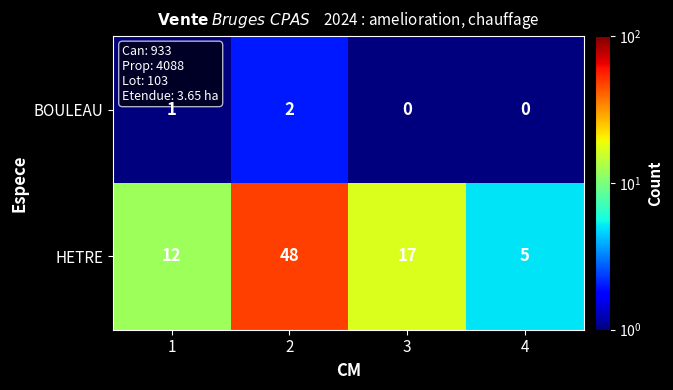

What is the spread (max minus min) of values at 3?

17